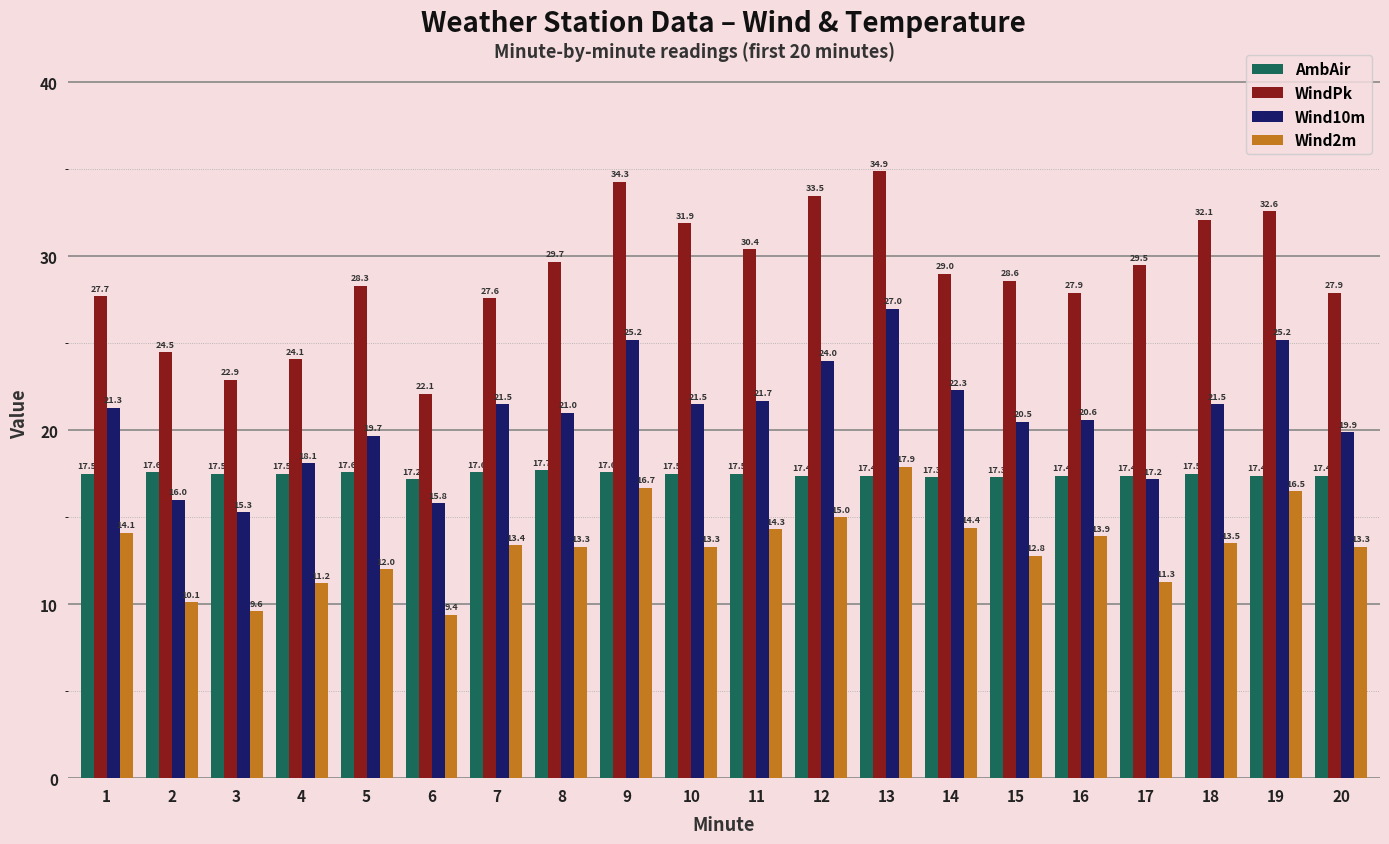

True or false: Wind10m has a value of 11.7 at 11.

False